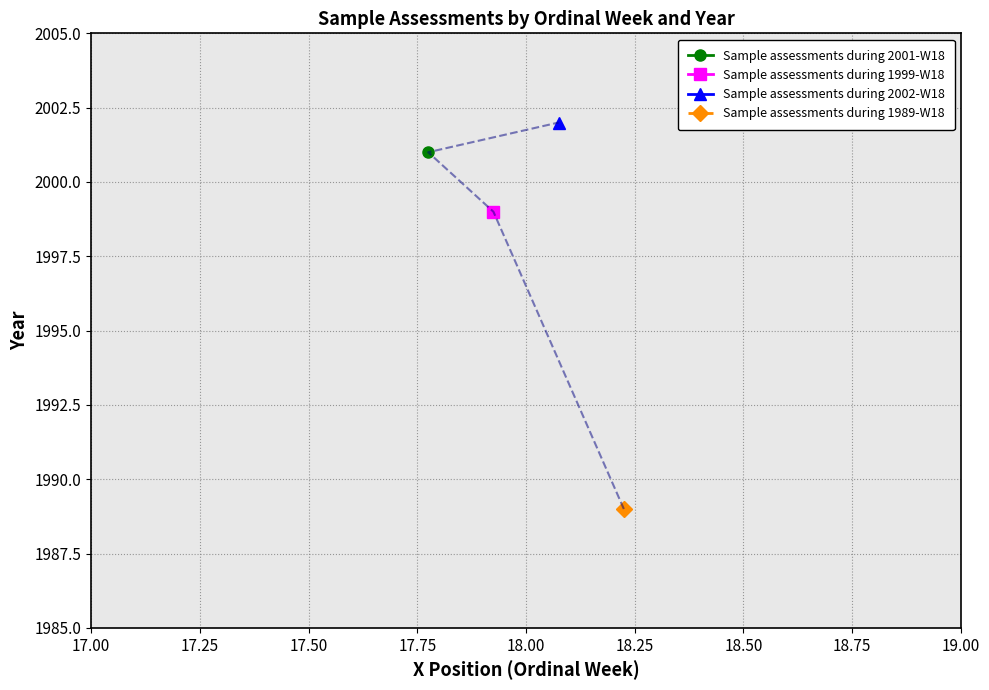

Between 18 and 18, which is larger?

18